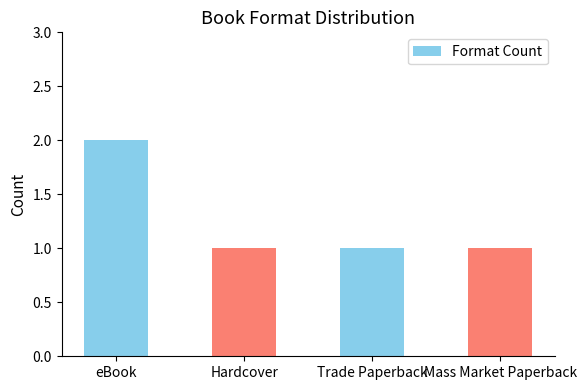

Count the values in the range 1 to 2.

4